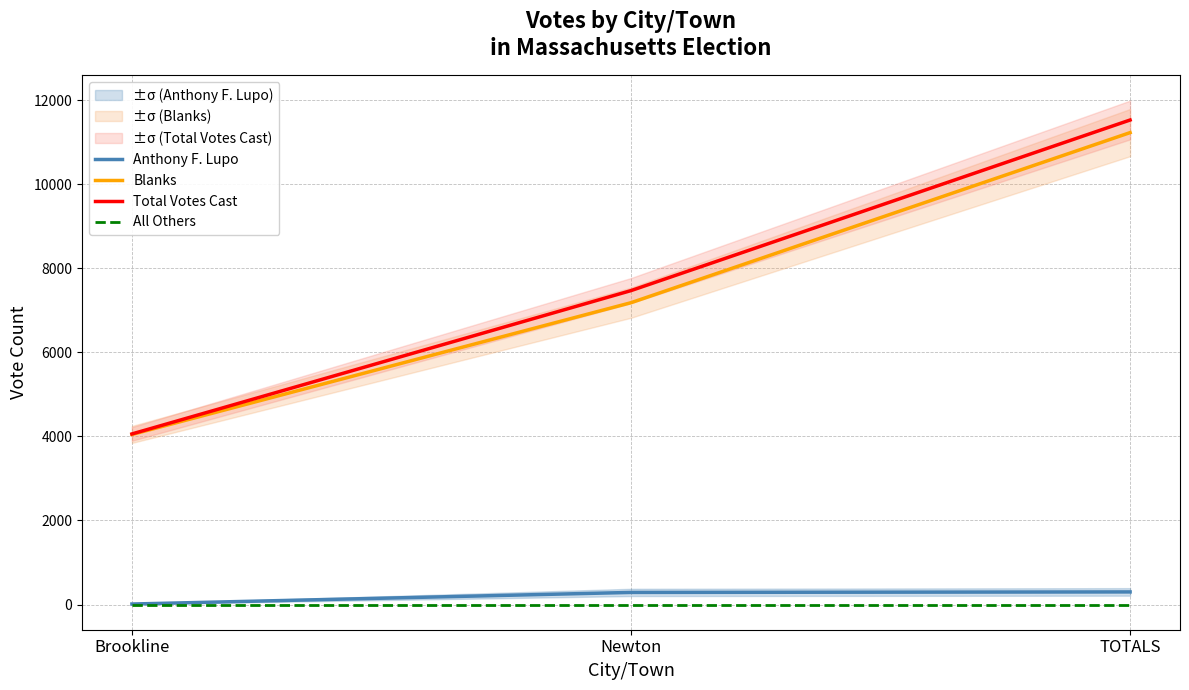

What position from the left is Newton?

2